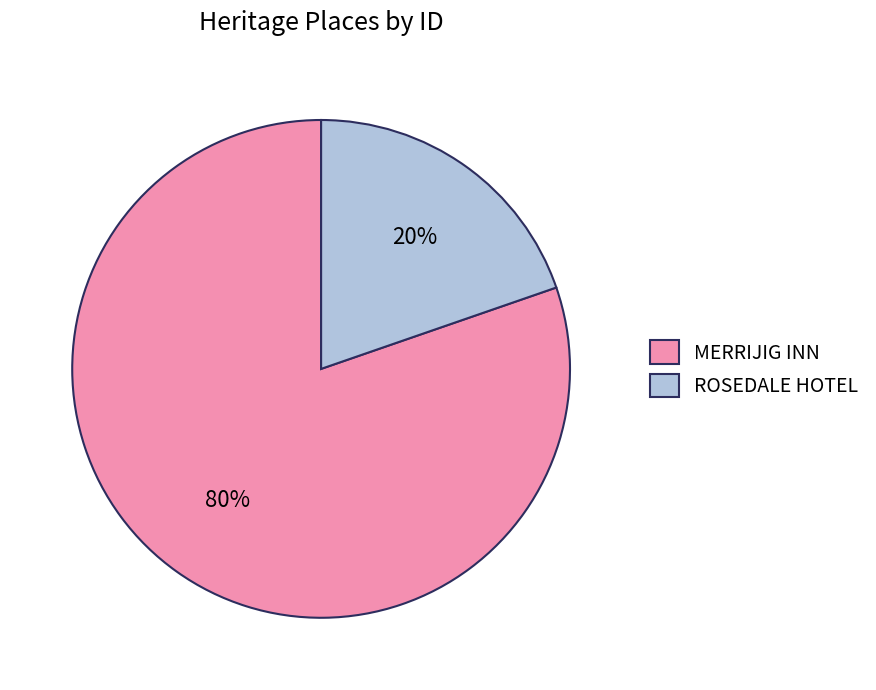

Count the number of slices in the pie.

2